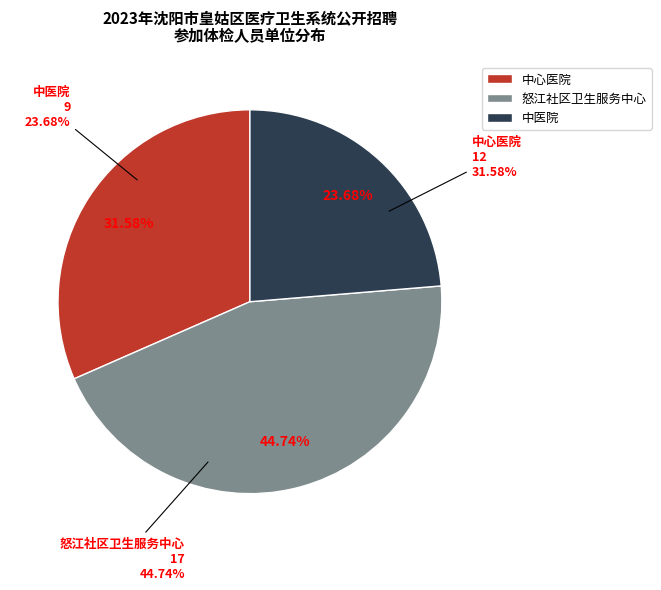

To the nearest percent, what is the average slice percentage?

33%